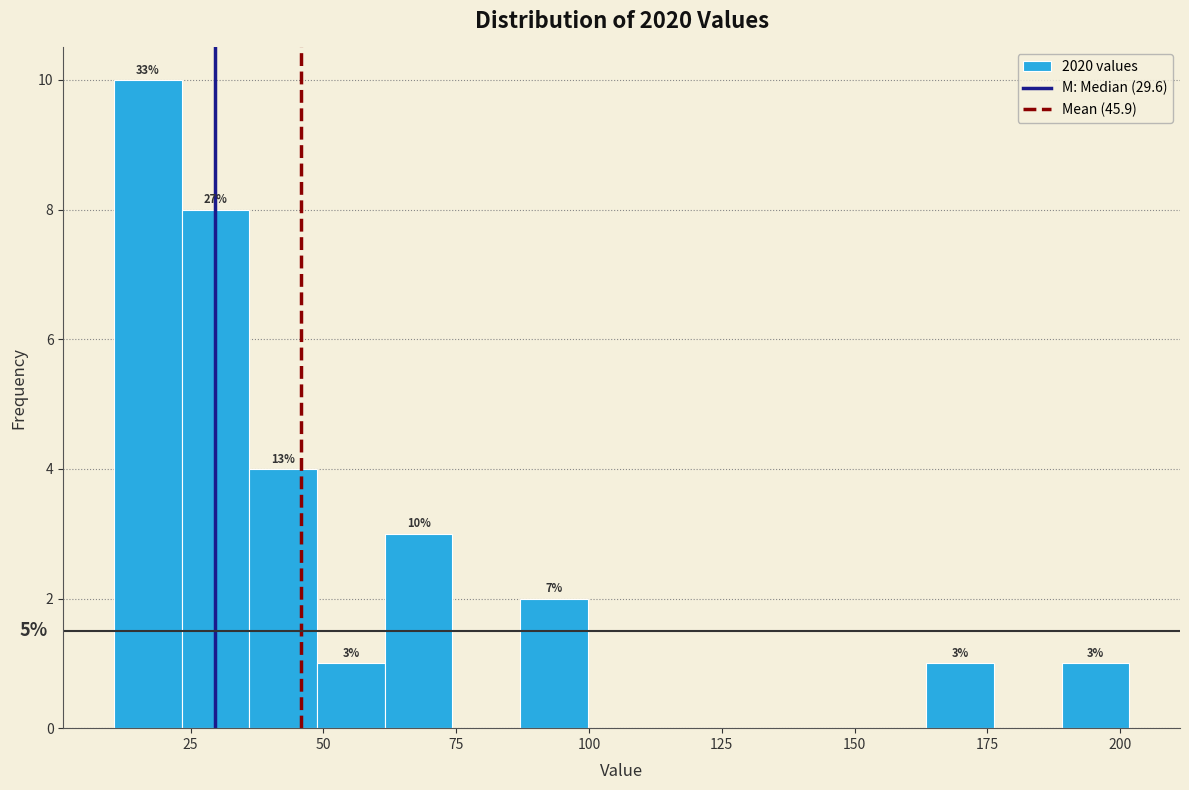

Around what value on the x-axis is the tallest bar? Give the approximate position of its centre, as read against the axis.

15